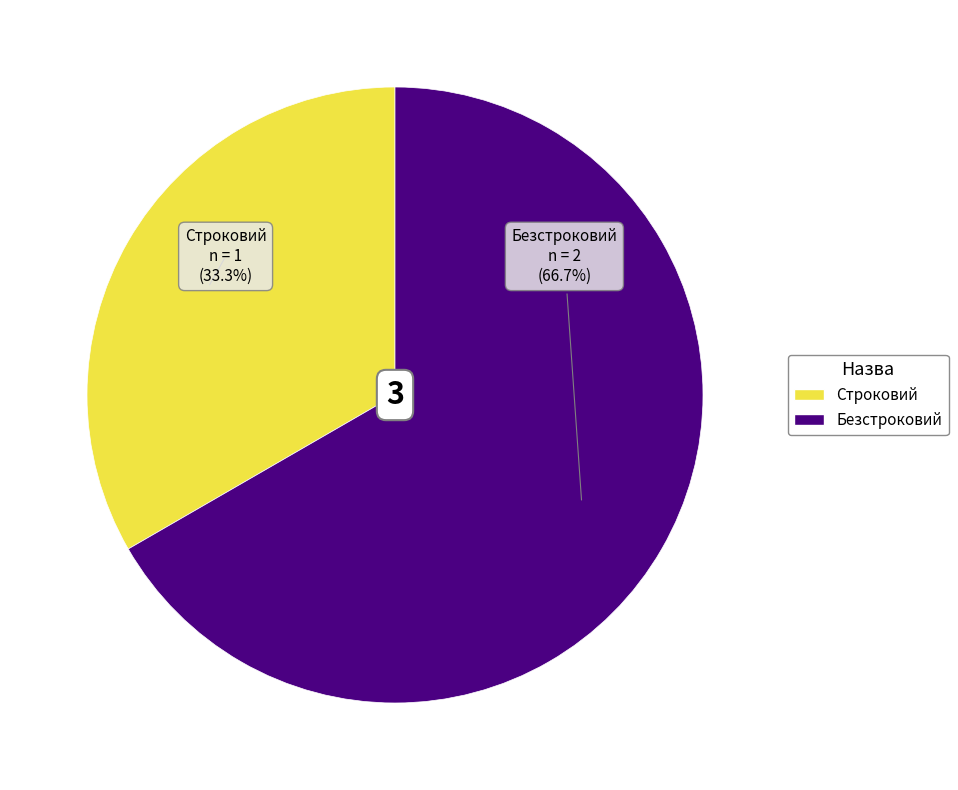

Approximately how many times larger is the value at Строковий compared to Безстроковий?

0.5